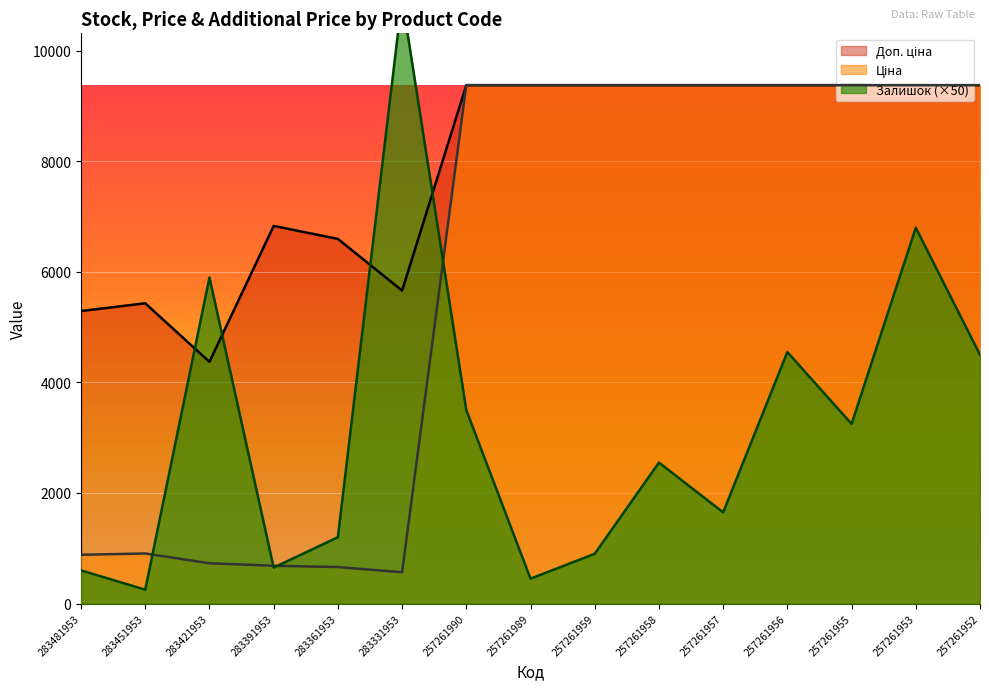

How many interior local valleys does the Ціна series have?

1